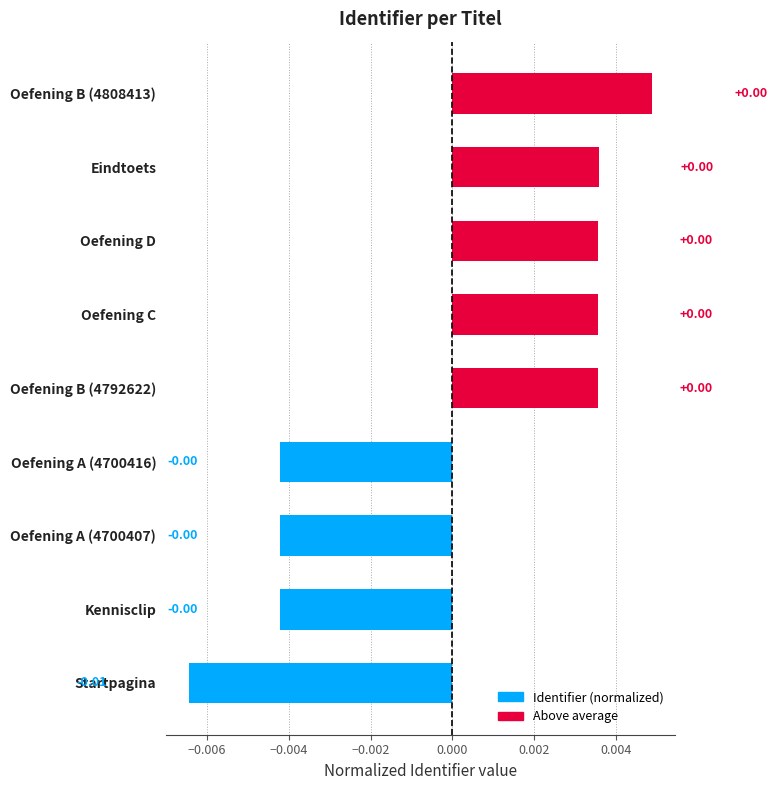

Are the bars horizontal?

Yes